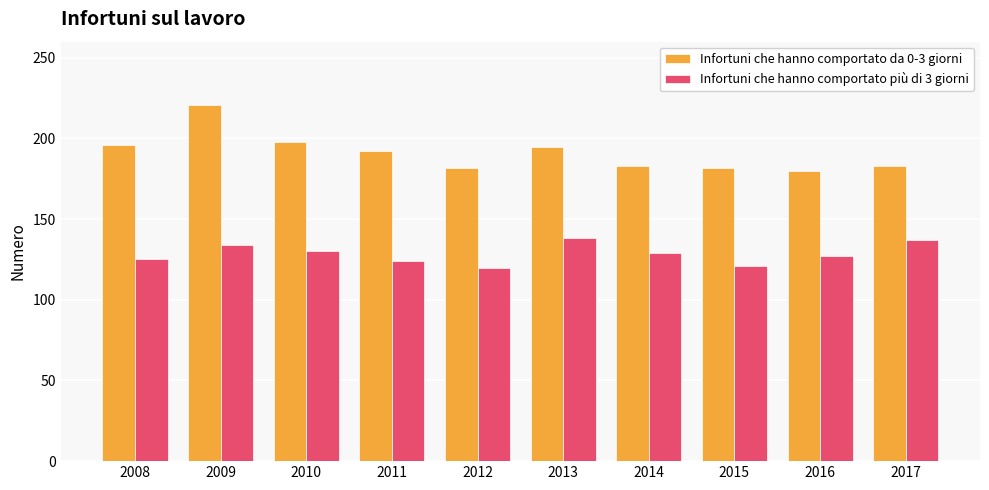

At how many categories does at least one series exceed 187?

5